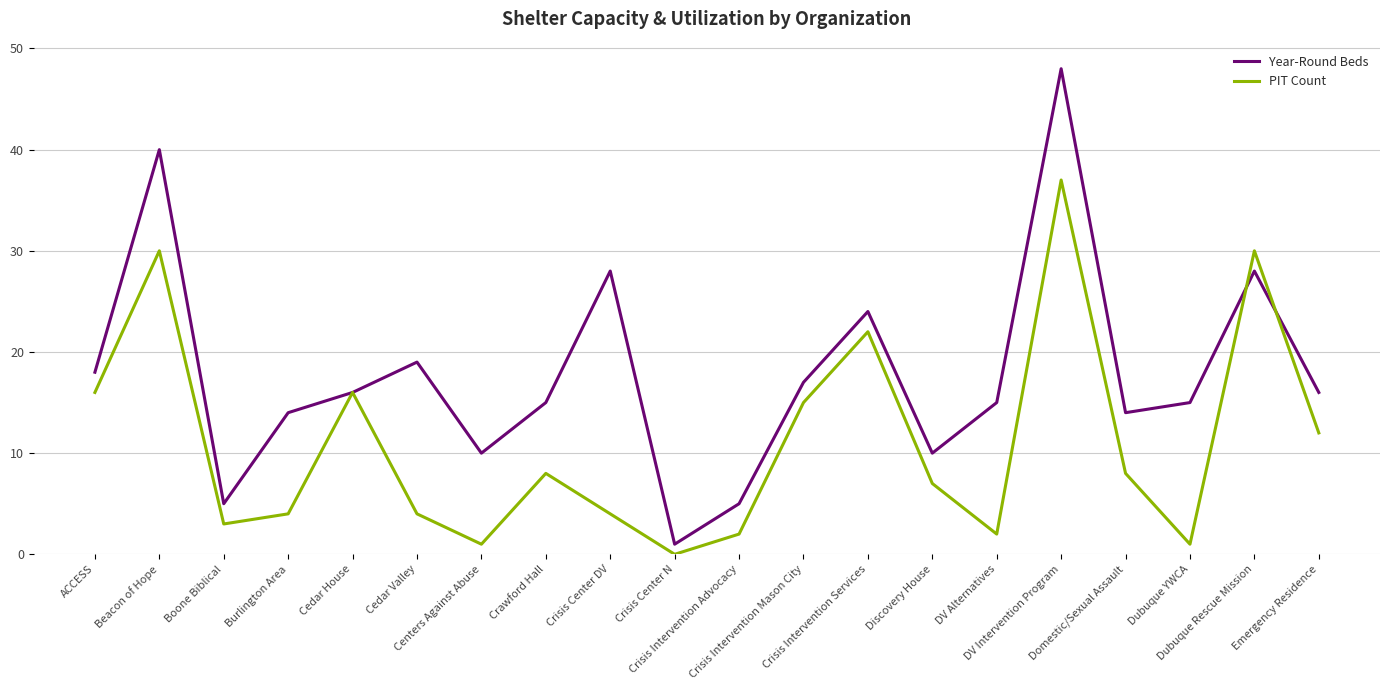

Which series has the largest total across all categories?

Year-Round Beds